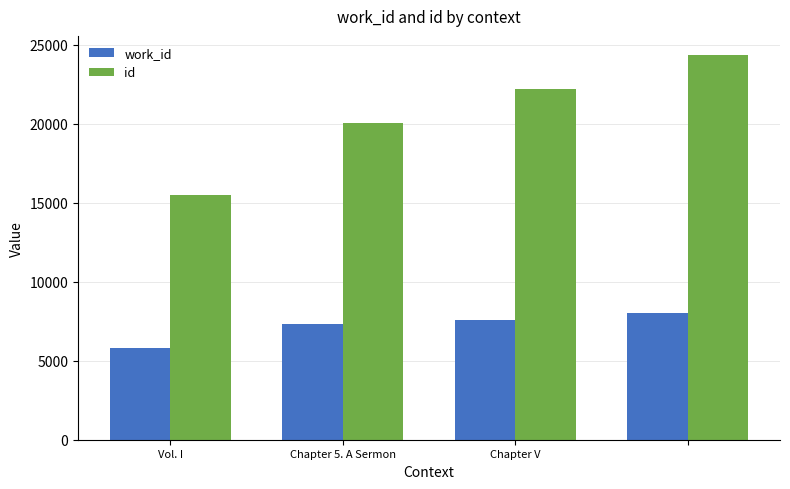

What is the maximum value shown in the chart?

24343